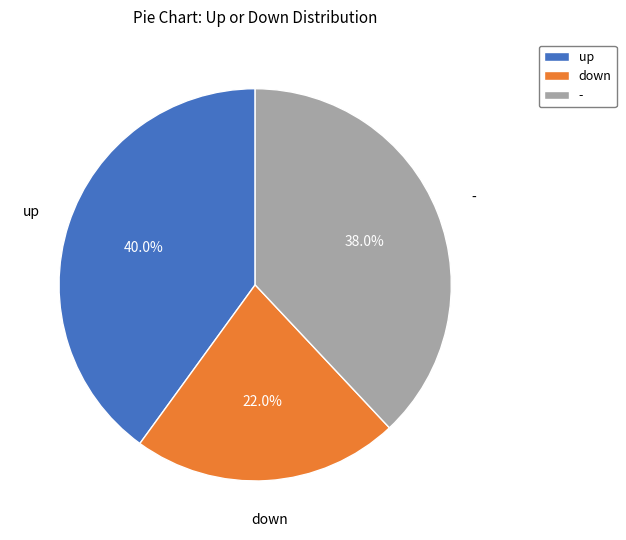

Is up the majority of the pie?

No